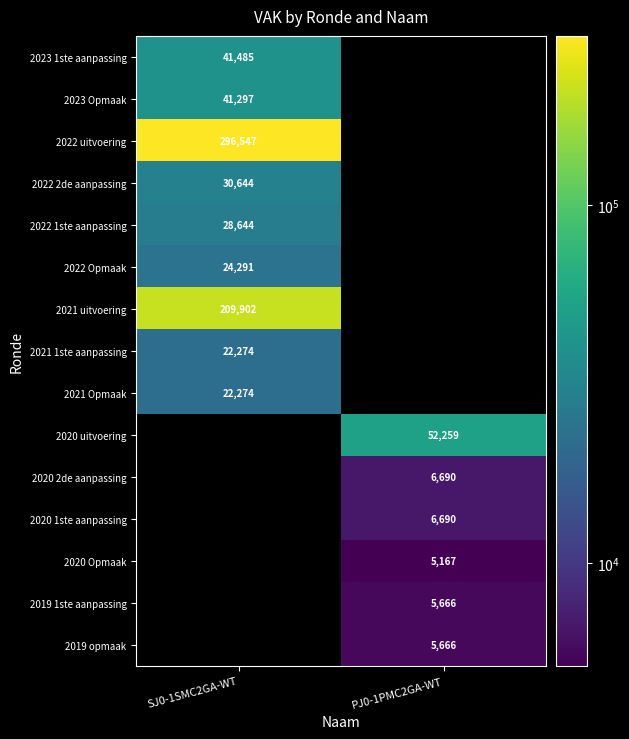

The value of 2023 Opmaak at SJ0-1SMC2GA-WT is 41297. True or false?

True